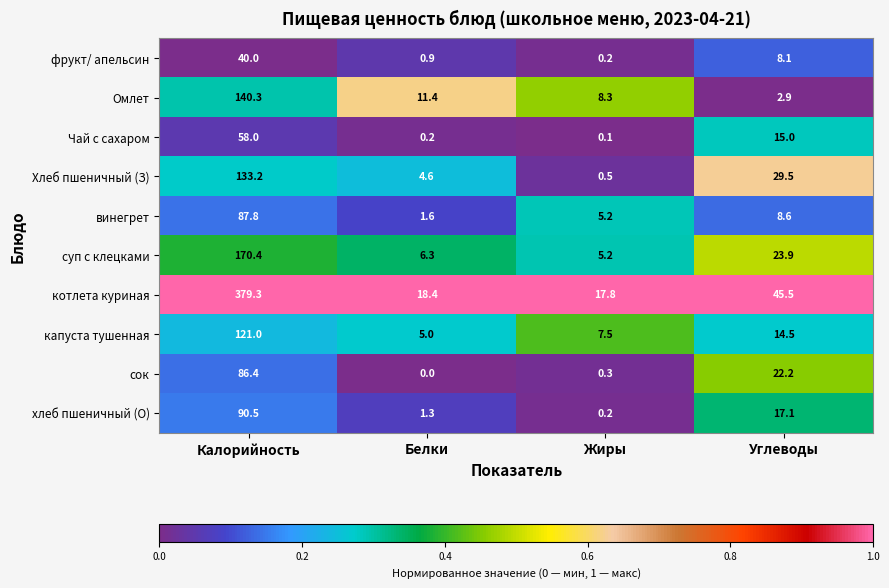

List the labels in order of капуста тушенная value, smallest first.

Белки, Жиры, Углеводы, Калорийность